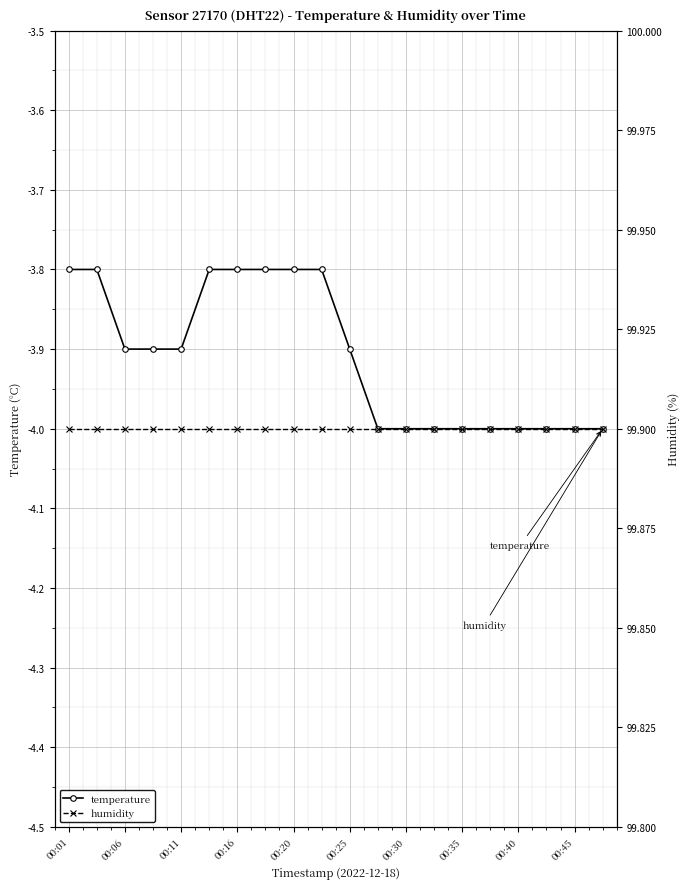

What are all the series names shown in the legend?

temperature, humidity